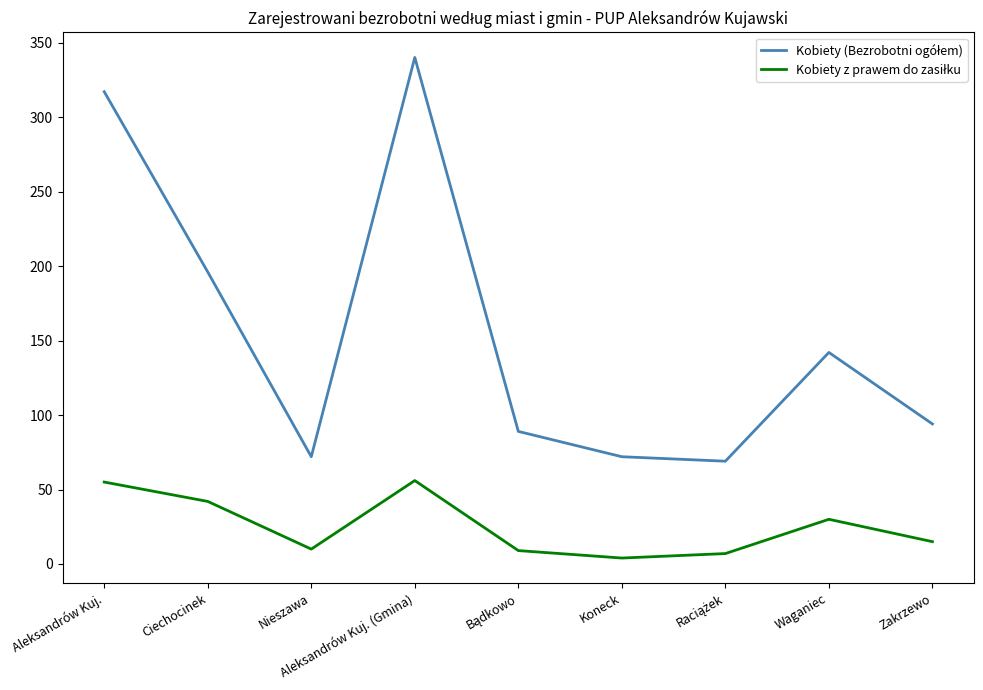

At which category does the chart reach its peak across all series?

Aleksandrów Kuj. (Gmina)